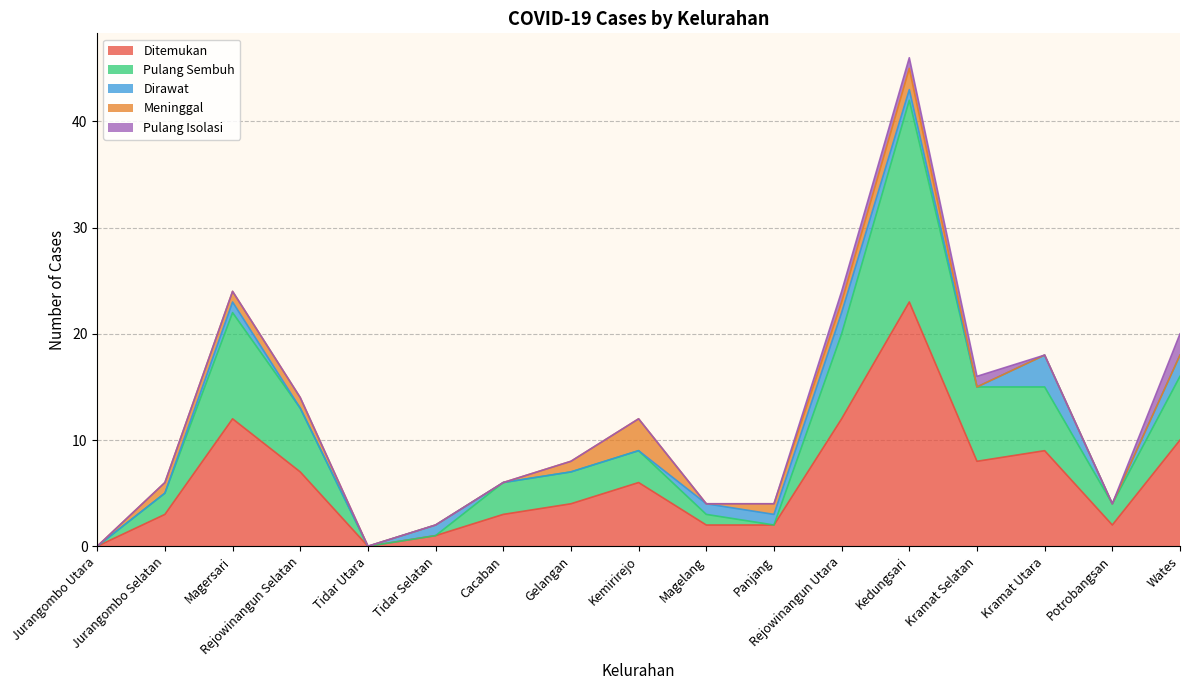

List the labels in order of Meninggal value, largest first.

Kemirirejo, Kedungsari, Jurangombo Selatan, Magersari, Rejowinangun Selatan, Gelangan, Panjang, Rejowinangun Utara, Jurangombo Utara, Tidar Utara, Tidar Selatan, Cacaban, Magelang, Kramat Selatan, Kramat Utara, Potrobangsan, Wates